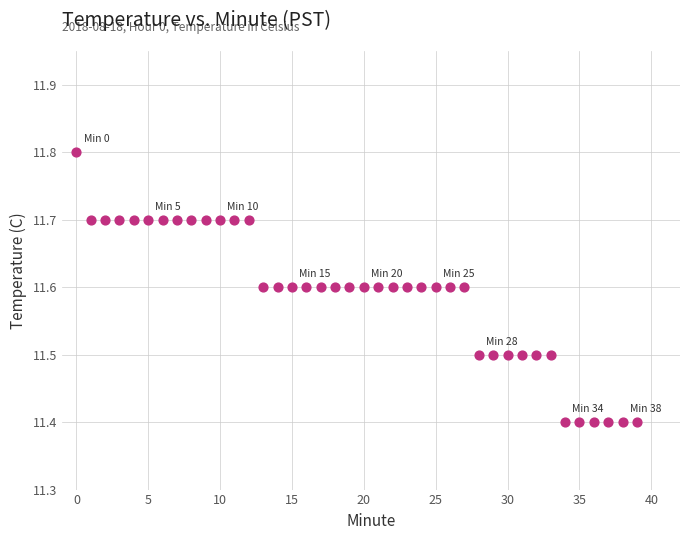

What is the range of Y values (max minus min)?

0.4